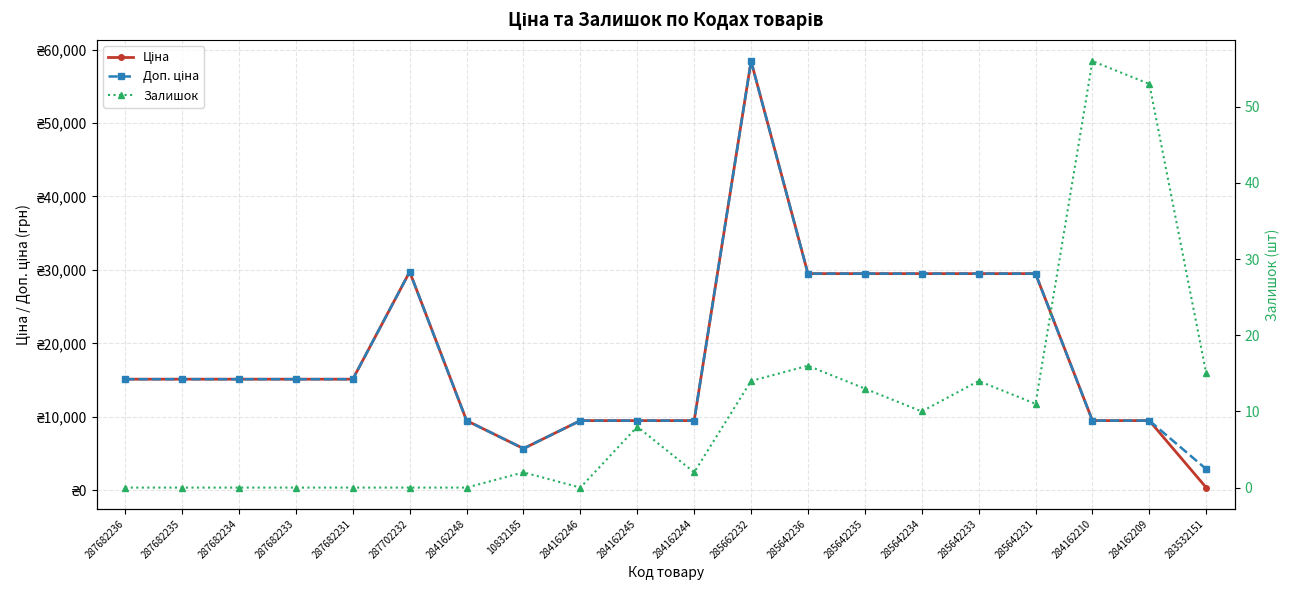

What is the label of the 1st point from the left?

287682236